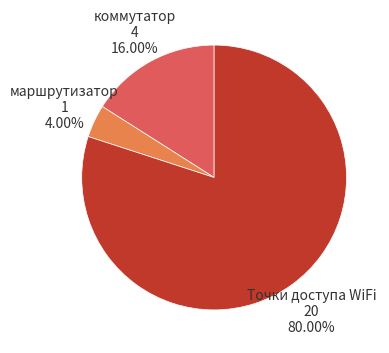

To the nearest percent, what is the difference between the largest and smallest slice percentages?

76%